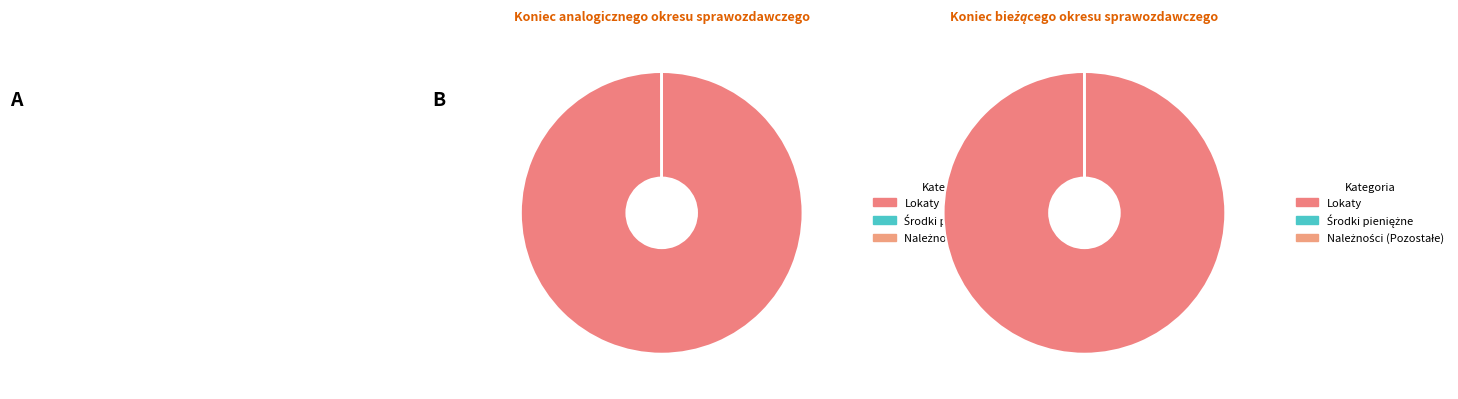

Is it true that Lokaty is 100% of the pie?

True